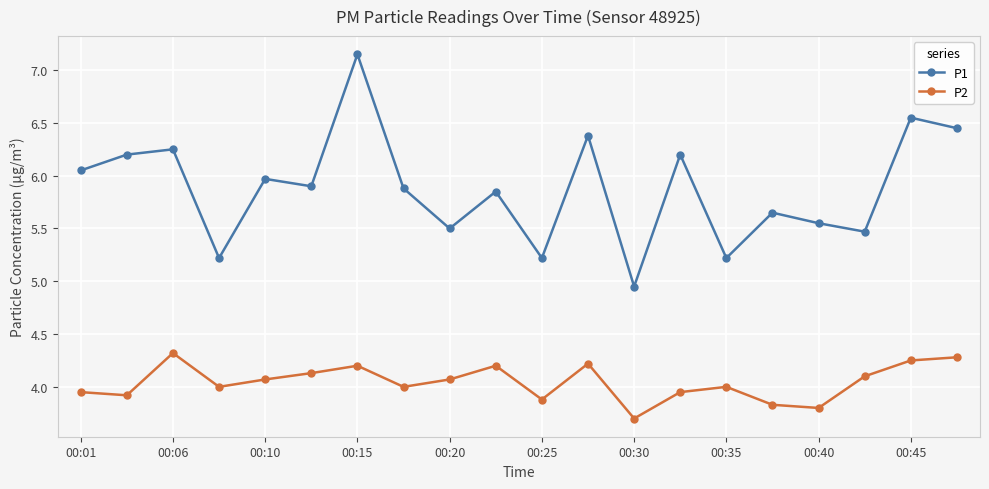

Which series has the largest range (max minus min)?

P1